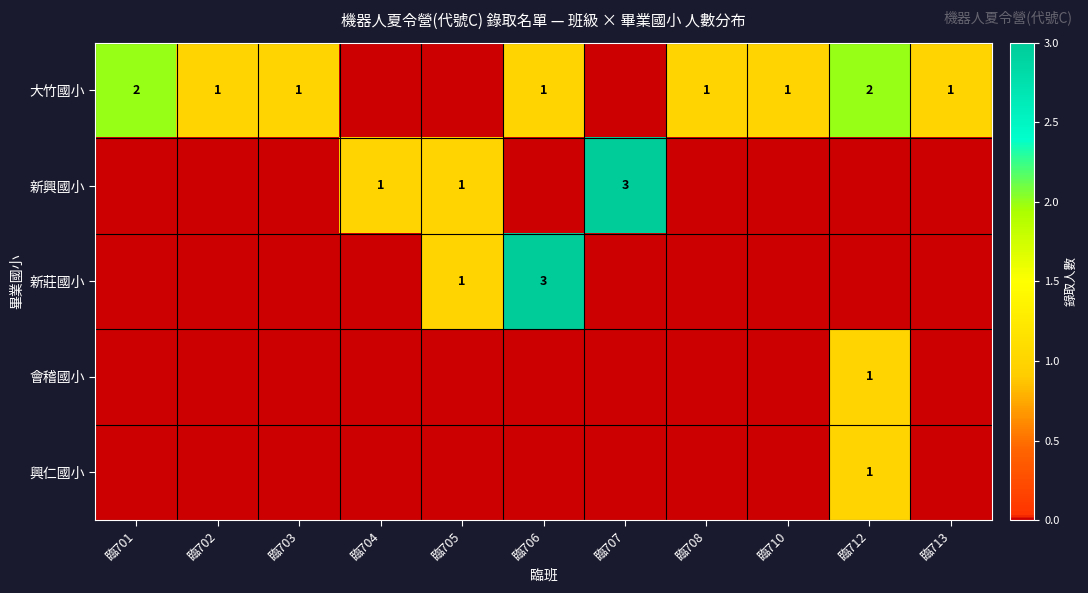

At 臨710, list the series in order from largest to smallest.

大竹國小, 新興國小, 新莊國小, 會稽國小, 興仁國小